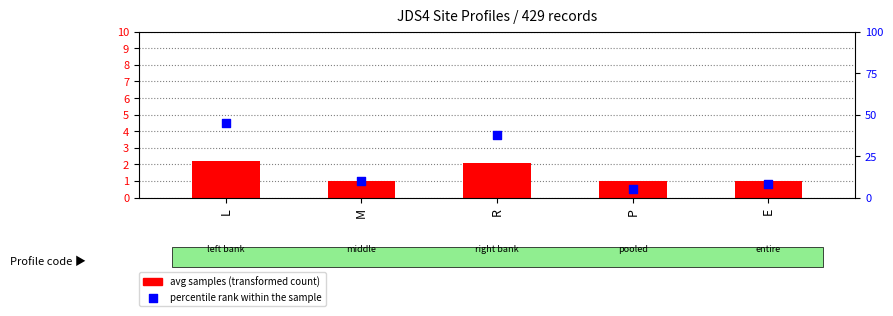

What are all the series names shown in the legend?

avg samples (transformed count), percentile rank within the sample